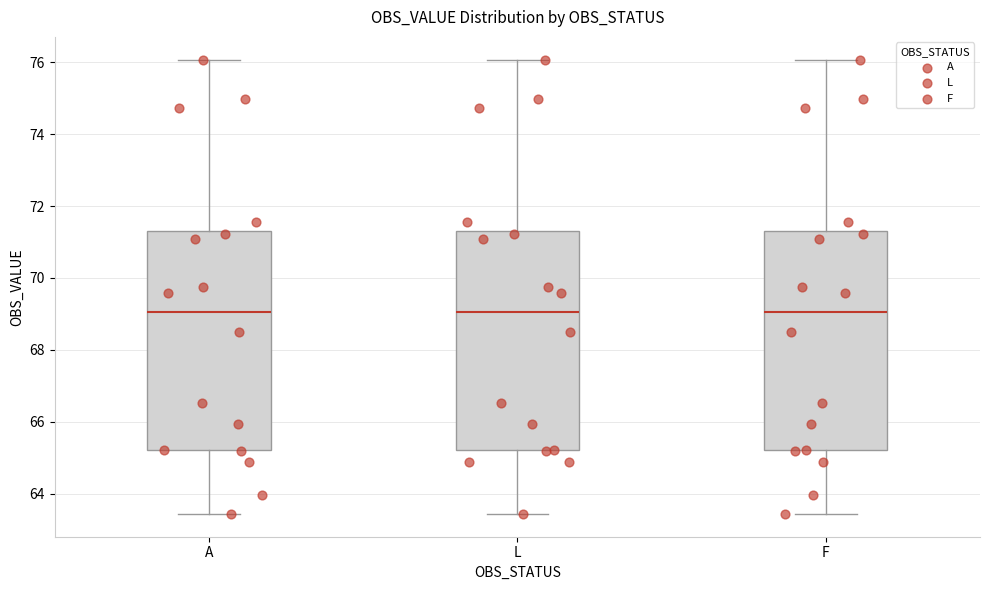

Where does the upper whisker of the box for A end on the y-axis? The values are not printed on the chart, so give them approximately, as read against the axis.

76.0